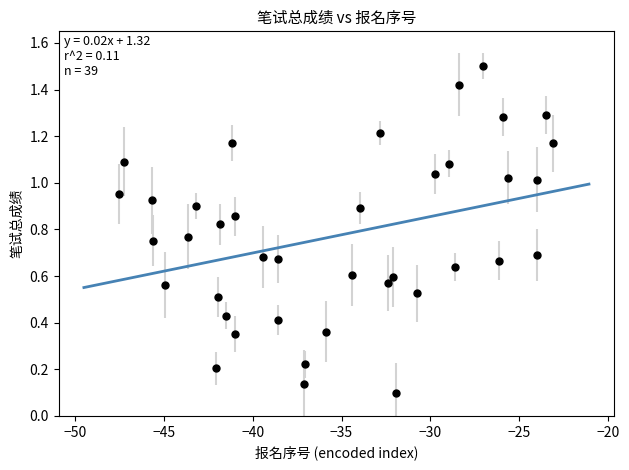

What is the range of X values (max minus min)?

24.5